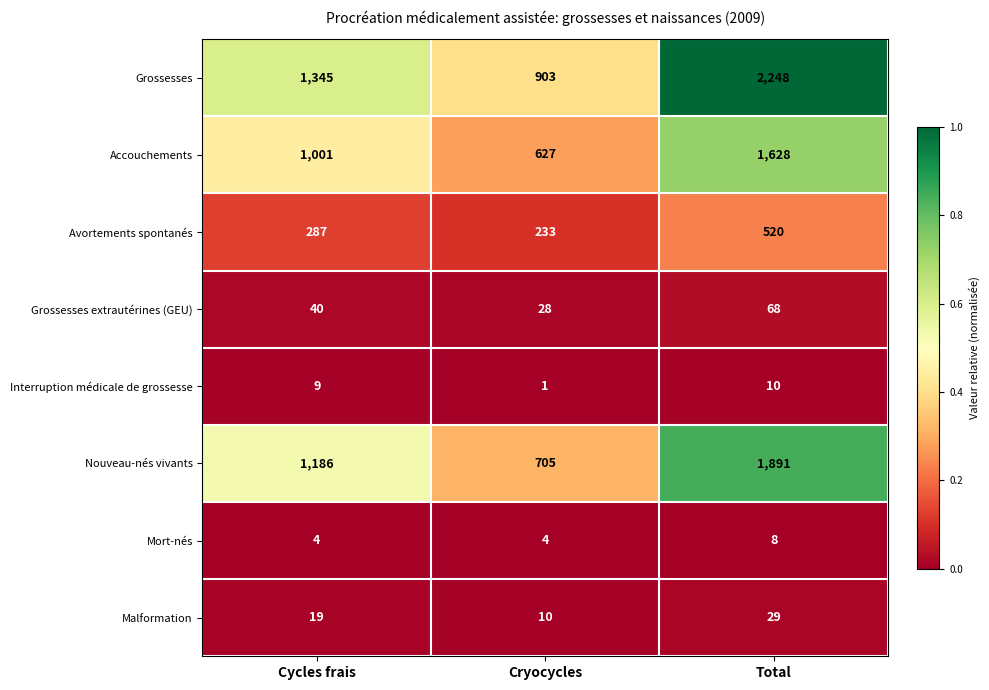

Reading right to left, what are all the values shown in this chart?

Grossesses: Total=2248	Cryocycles=903	Cycles frais=1345
Accouchements: Total=1628	Cryocycles=627	Cycles frais=1001
Avortements spontanés: Total=520	Cryocycles=233	Cycles frais=287
Grossesses extrautérines (GEU): Total=68	Cryocycles=28	Cycles frais=40
Interruption médicale de grossesse: Total=10	Cryocycles=1	Cycles frais=9
Nouveau-nés vivants: Total=1891	Cryocycles=705	Cycles frais=1186
Mort-nés: Total=8	Cryocycles=4	Cycles frais=4
Malformation: Total=29	Cryocycles=10	Cycles frais=19